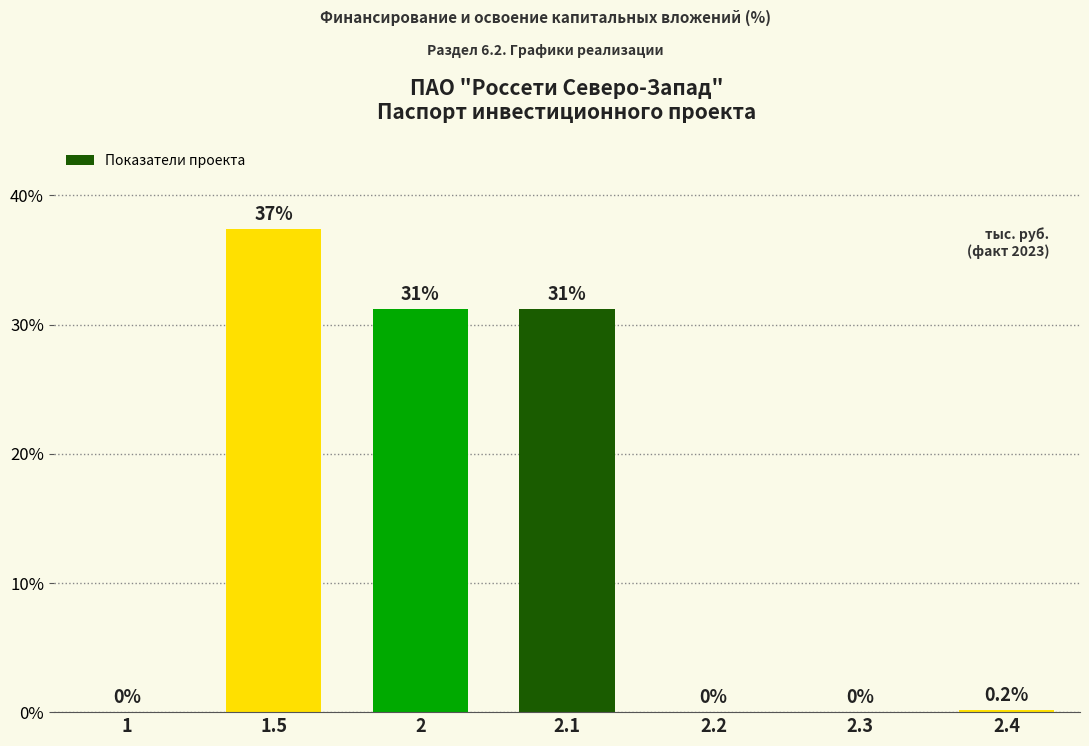

Read the value at 2.4.

0.2